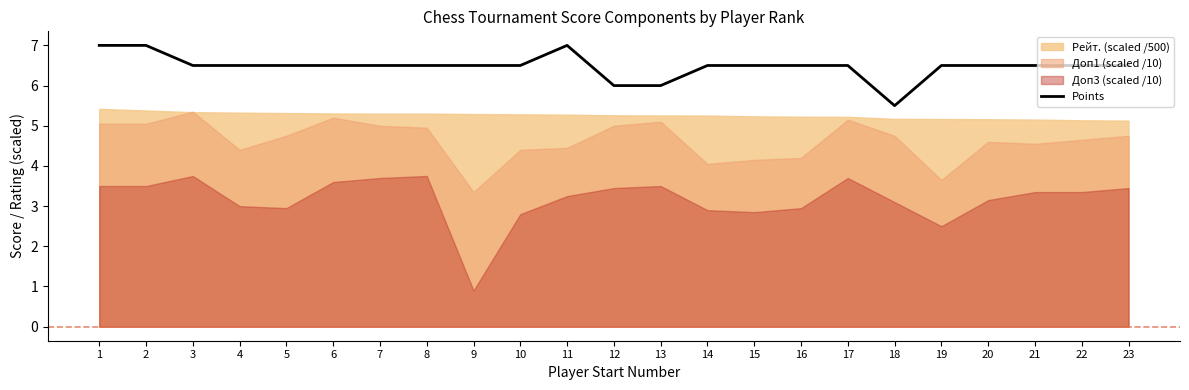

The chart shows a value of 1.5 at 2. True or false?

False